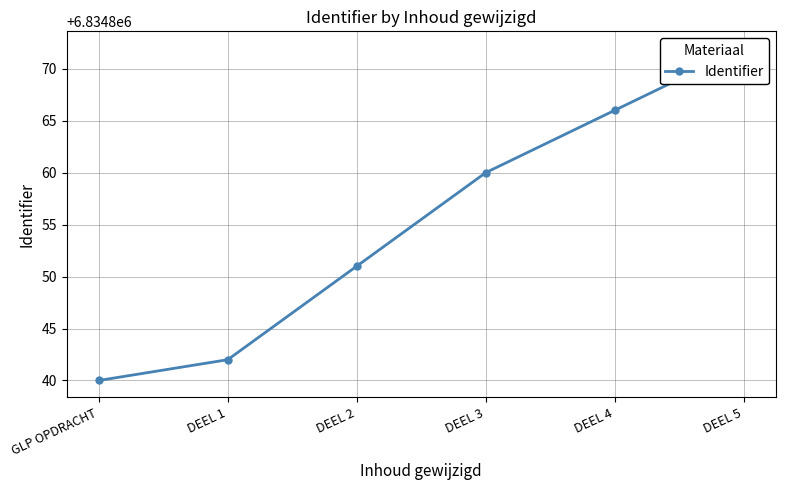

Which category has the lowest value across all series?

GLP OPDRACHT